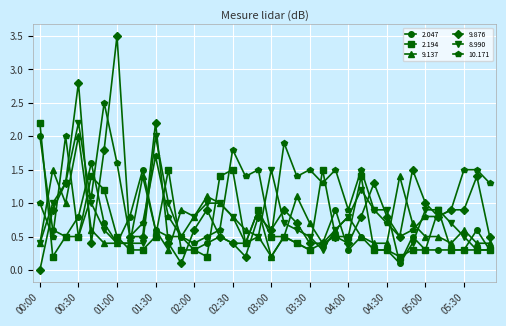

Which series has the widest spread of values?

9.876